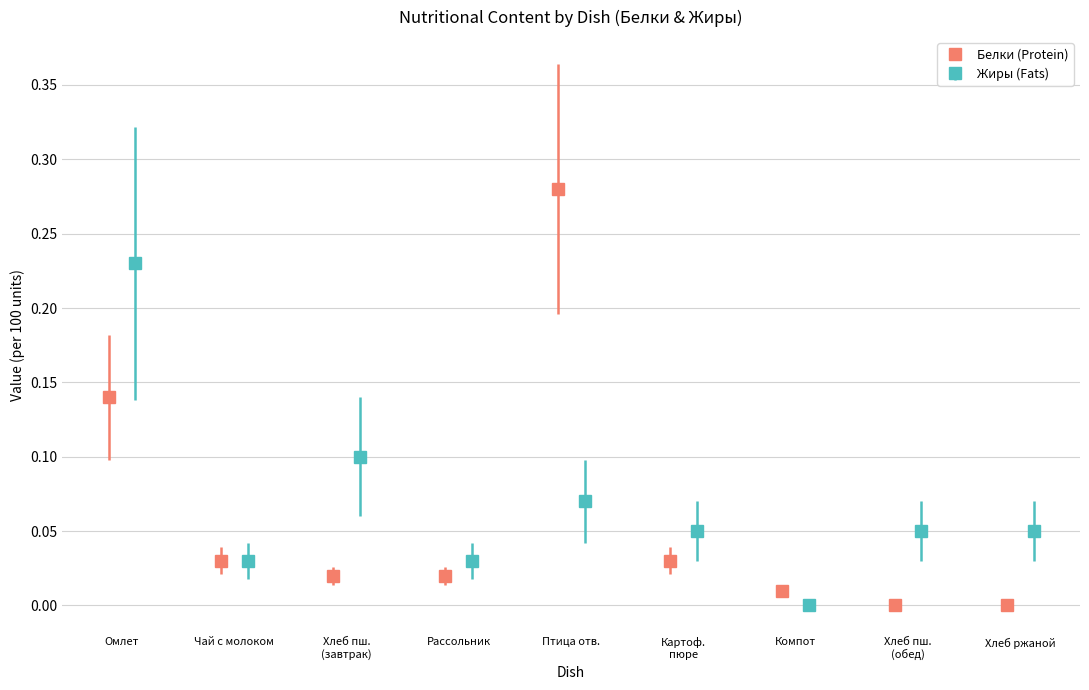

The Белки series shows 0.0 at Рассольник ленинградский. True or false?

False